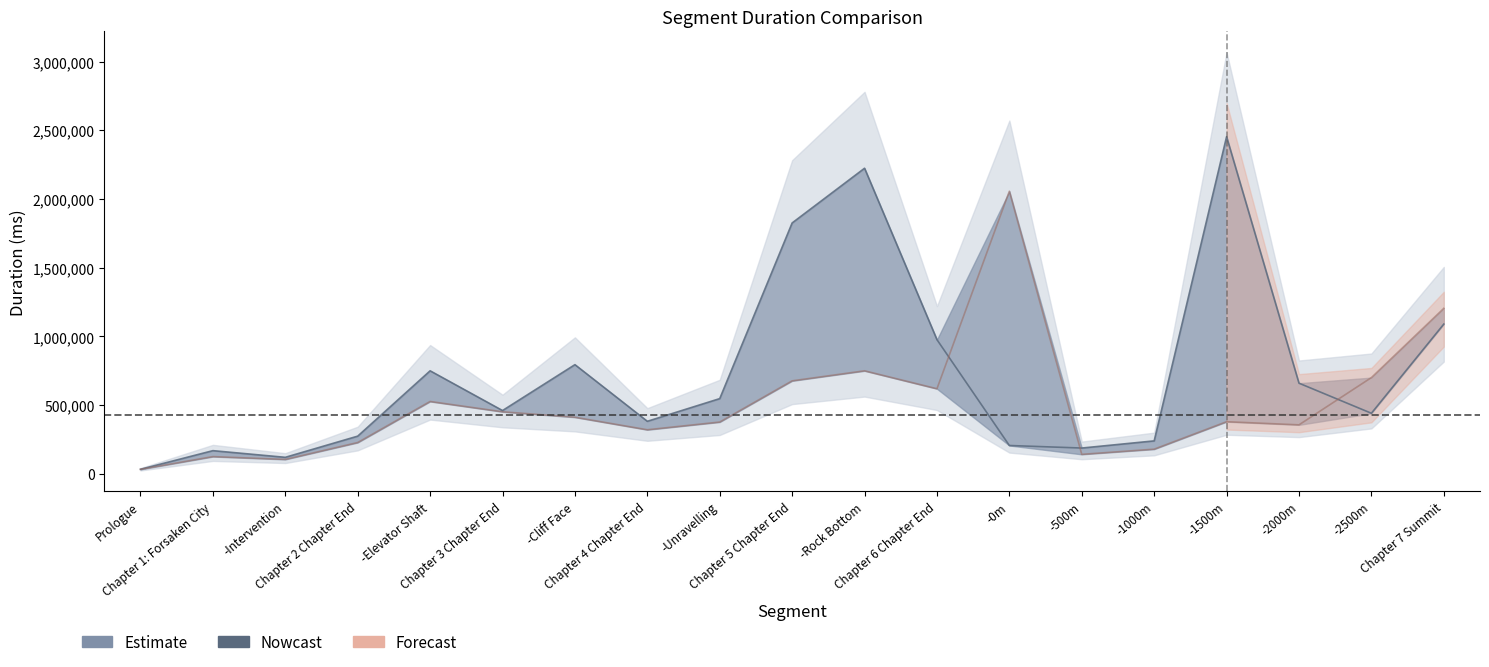

How many interior local peaks does the Attempt #9 series have?

5